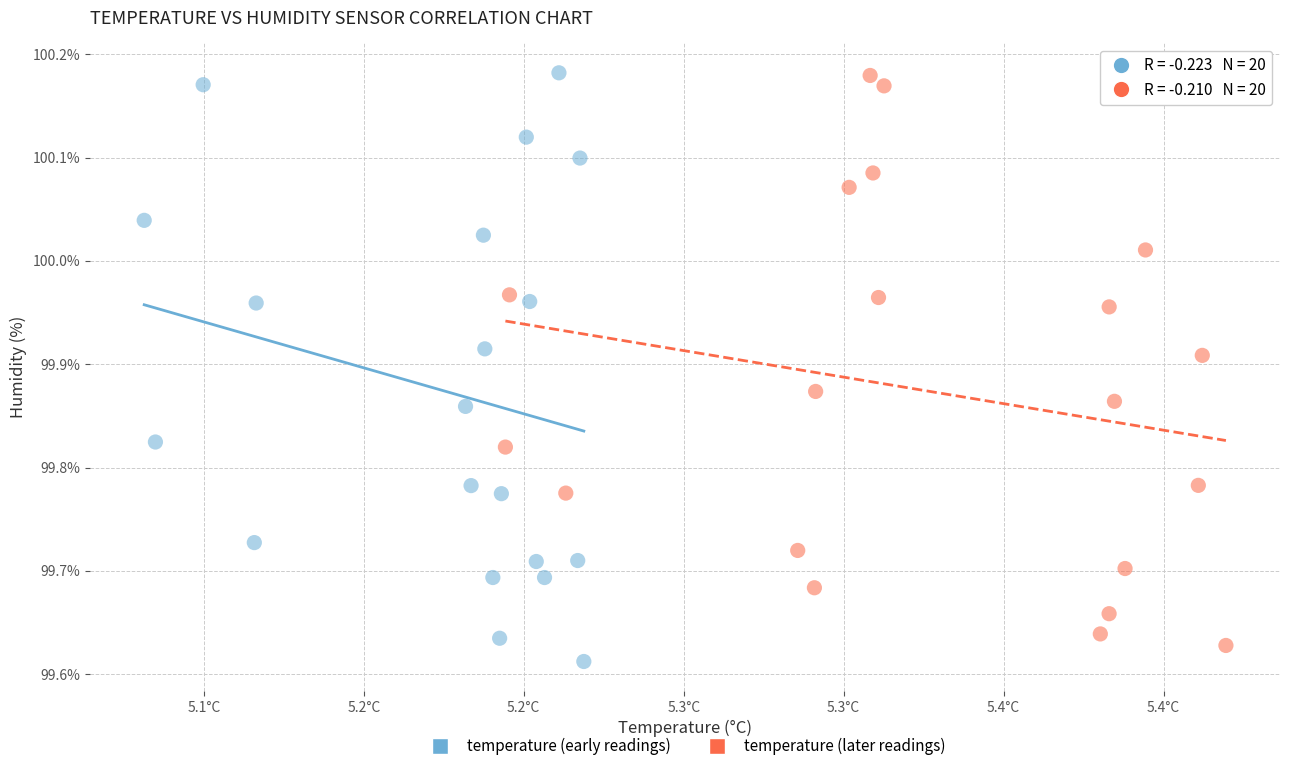

Which series contains the lowest Y value?

temperature (early readings)